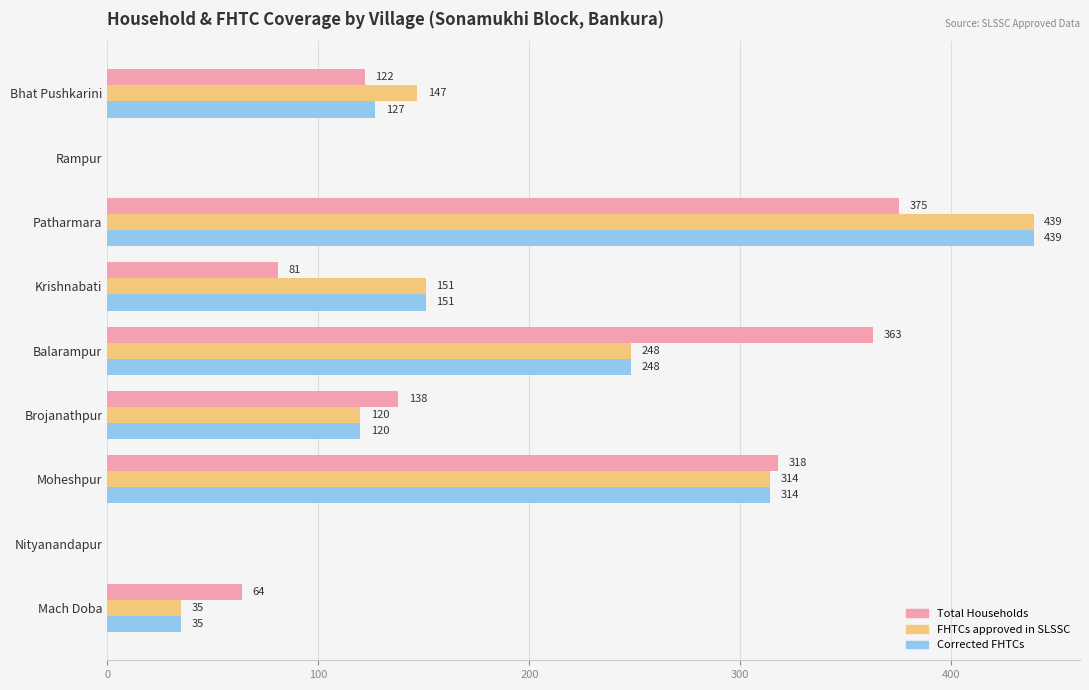

At which label is FHTCs approved in SLSSC closest to 219?

Balarampur